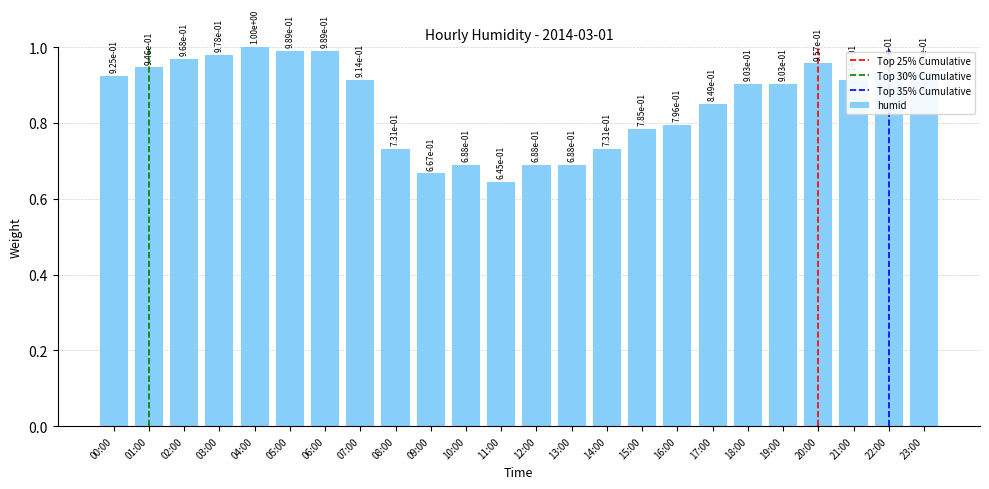

How many bars are there in total?

24